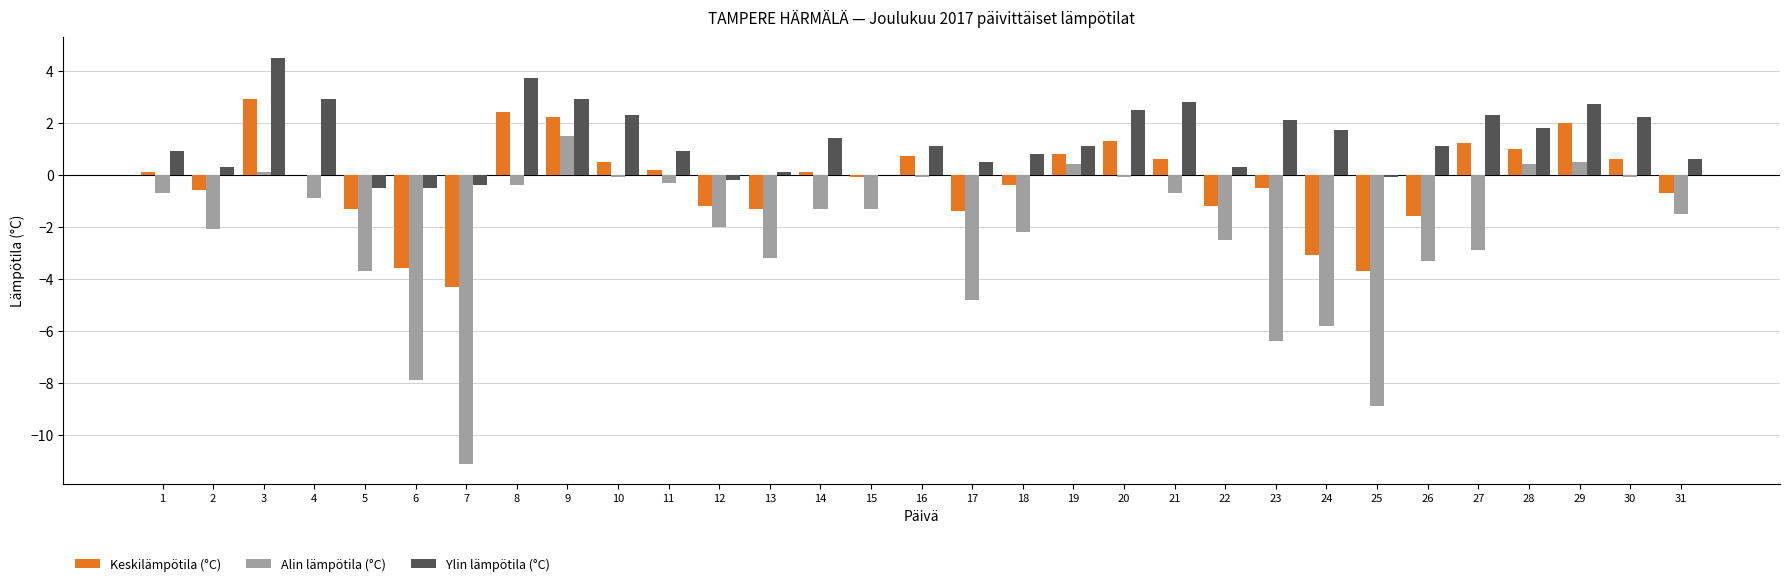

Which series changed the most between 4 and 29?

Keskilämpötila (°C)